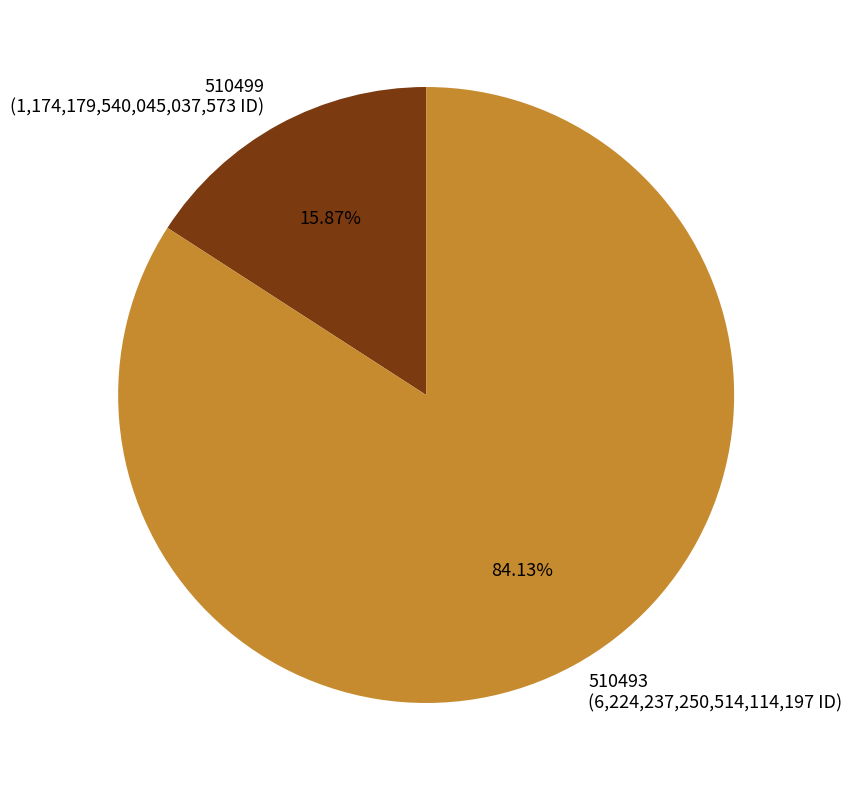

To the nearest percent, what is the combined percentage of 510499 and 510493?

100%